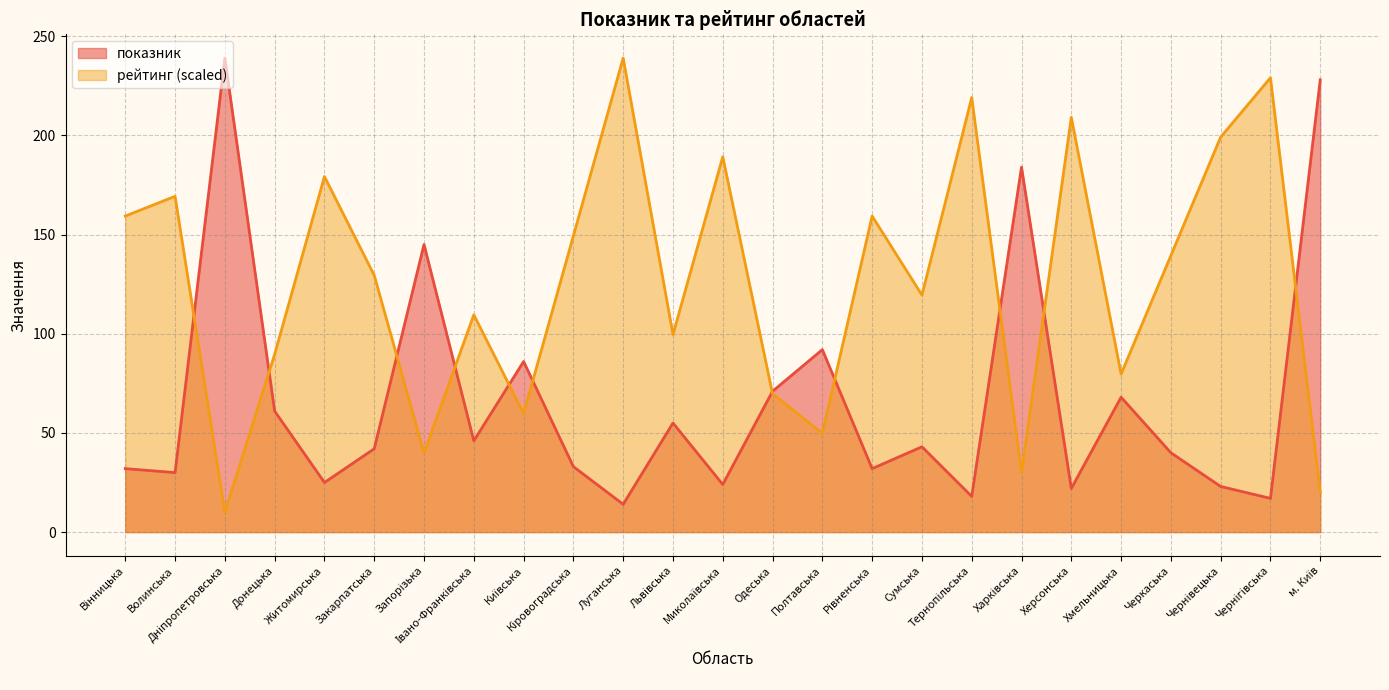

What is the difference between the maximum and minimum values in the показник series?

225.0